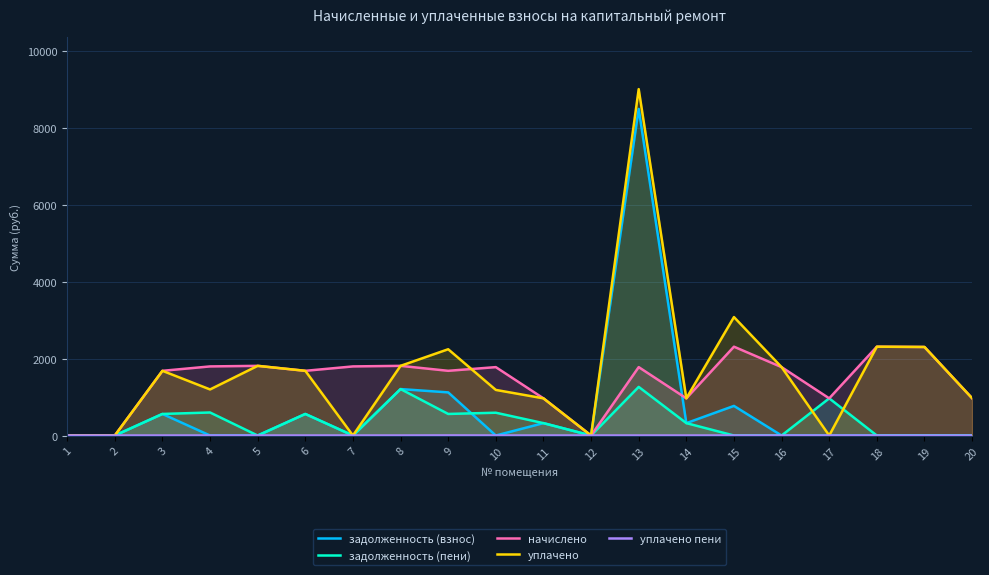

How many interior local peaks does the задолженность (пени) series have?

6